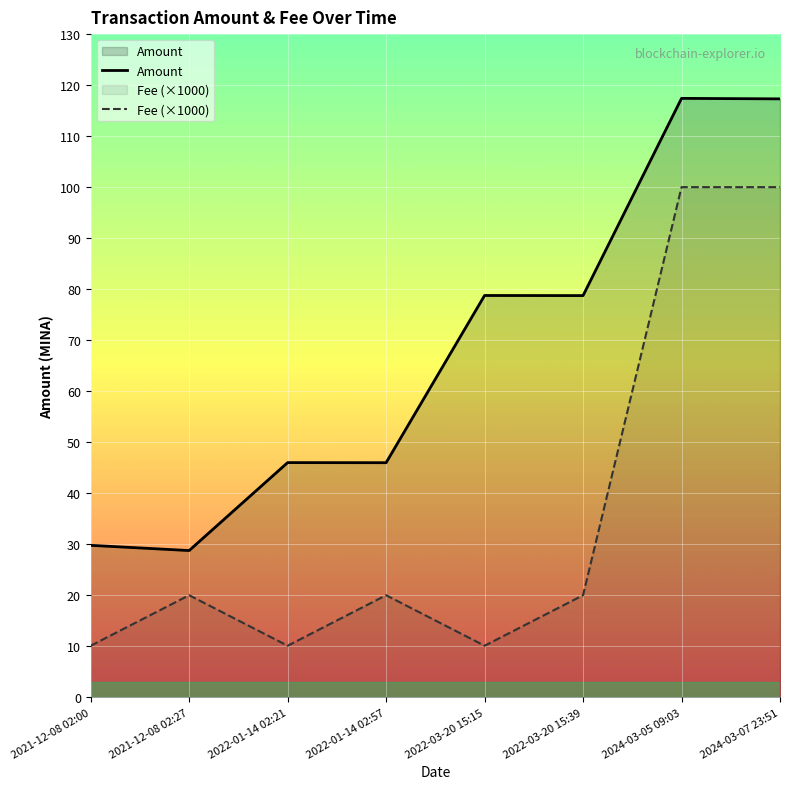

How many values in the Amount series exceed 78?

4